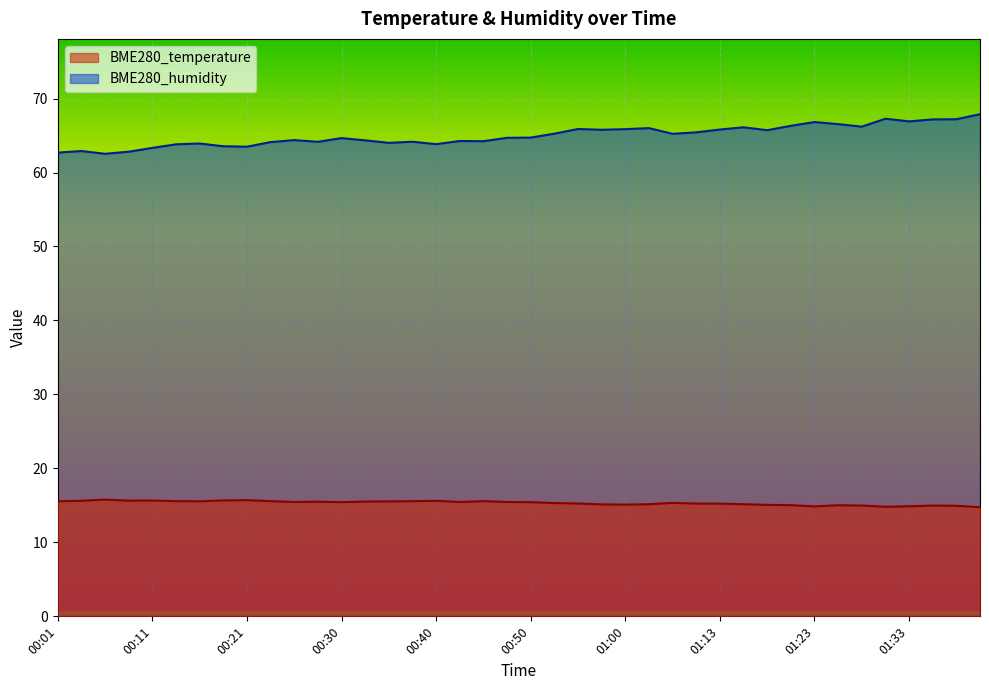

What is the sum of the BME280_temperature values at 00:35 and 01:13?

30.8